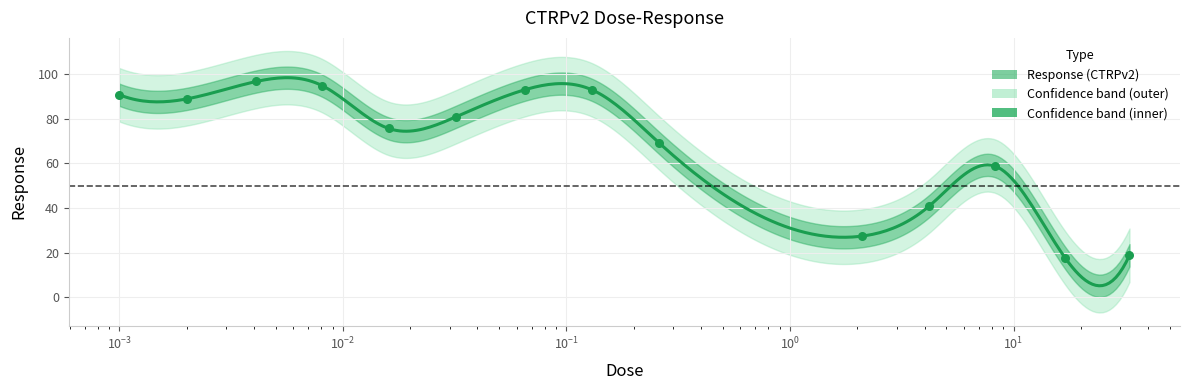

What is the change in value from 0.016 to 0.13?

+17.3